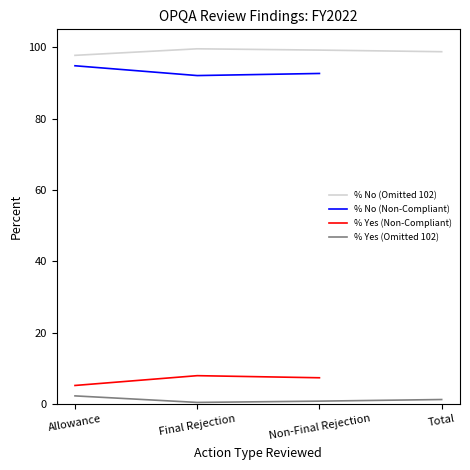

True or false: % No (Omitted 102) and % Yes (Omitted 102) intersect in this chart.

False